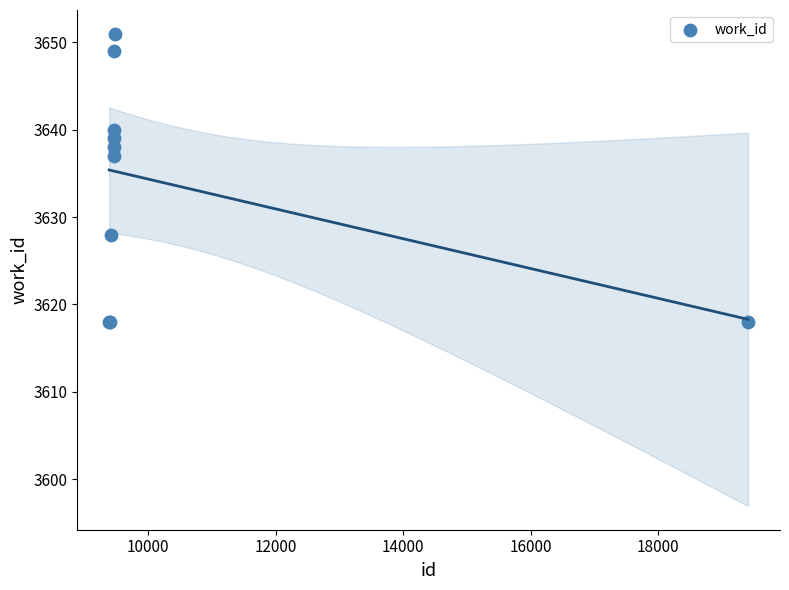

What Y value in the scatter plot is closest to 3634?

3637